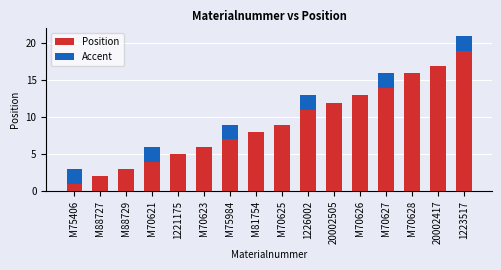

What value does the Position series have at M75984?

7